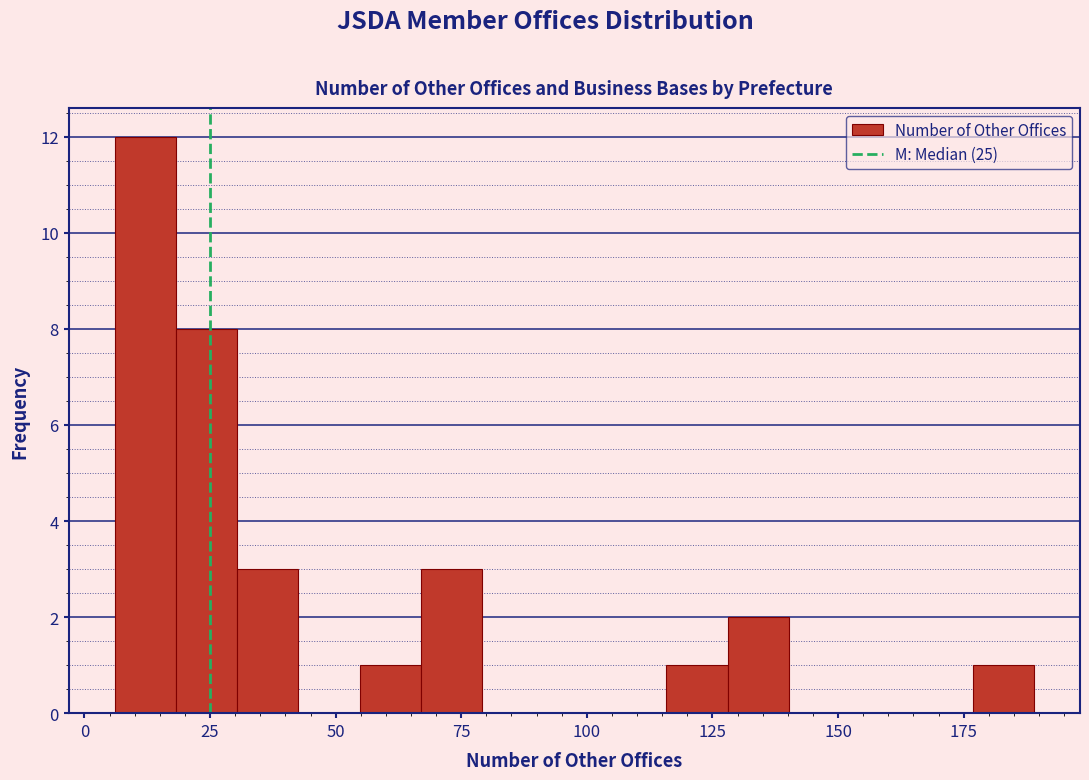

Read against the x-axis, roughly where is the centre of the tallest bar?

10